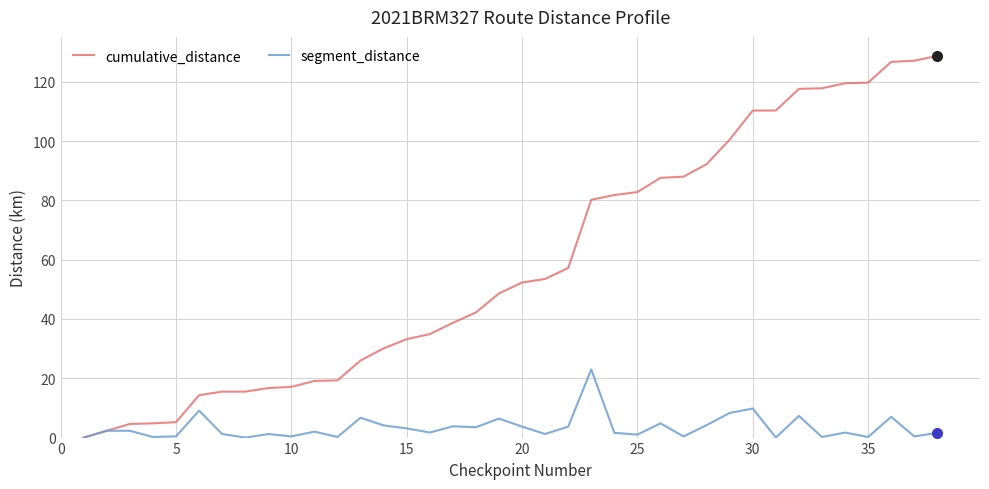

What is the difference between the maximum and minimum values in the cumulative_distance series?

128.7